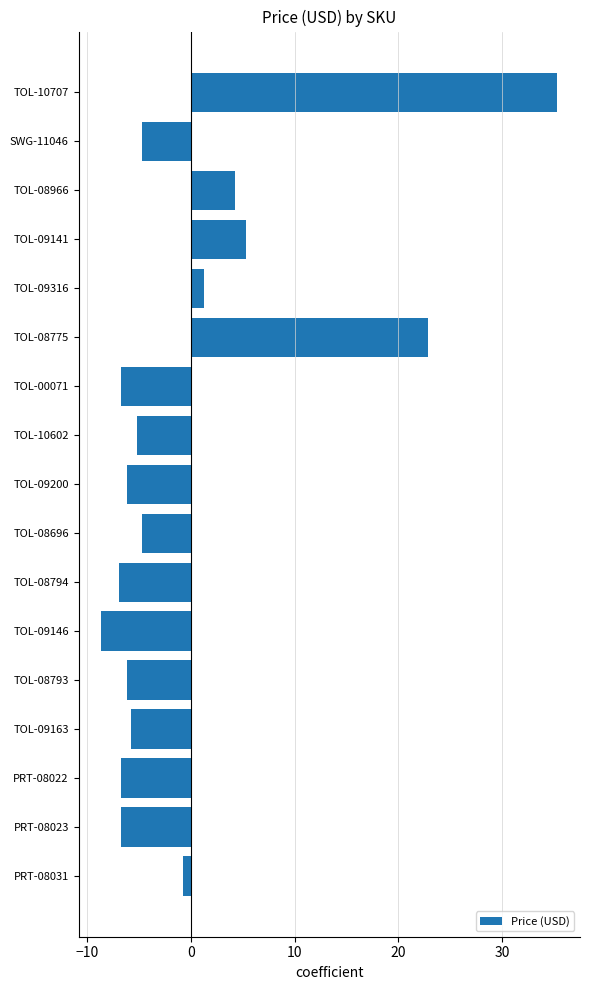

Reading top to bottom, list all the values displayed in this chart.

TOL-10707=35.3	SWG-11046=-4.7	TOL-08966=4.3	TOL-09141=5.3	TOL-09316=1.3	TOL-08775=22.8	TOL-00071=-6.7	TOL-10602=-5.2	TOL-09200=-6.2	TOL-08696=-4.7	TOL-08794=-6.9	TOL-09146=-8.6	TOL-08793=-6.2	TOL-09163=-5.7	PRT-08022=-6.7	PRT-08023=-6.7	PRT-08031=-0.7